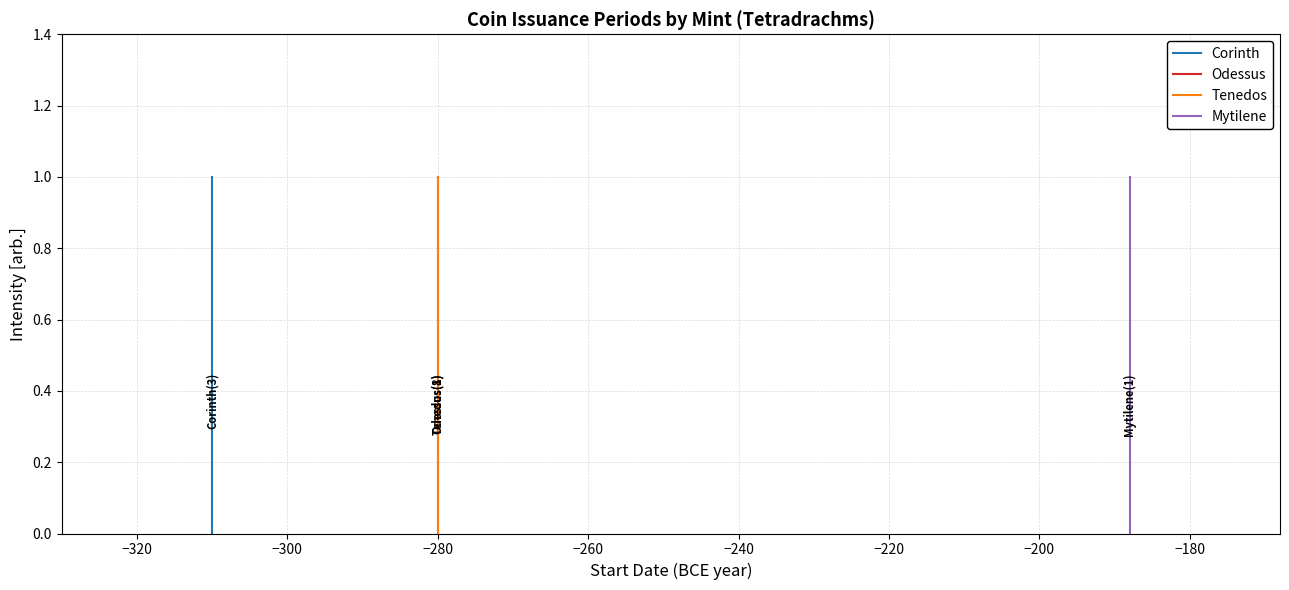

List the series in order of their peak value, lowest first.

Corinth, Odessus, Tenedos, Mytilene